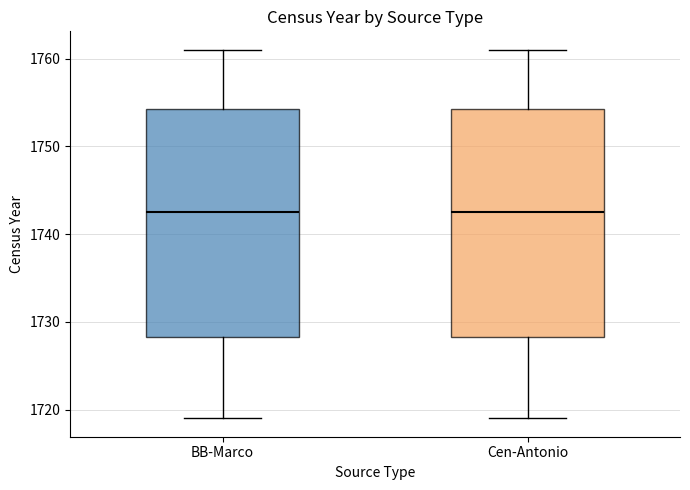

Reading left to right, read every box against the y-axis: the position of its median line, the range the box covers, and the ends of its whiskers. The values are not printed on the chart, so give them approximately, as read against the axis.

BB-Marco: median 1743, box 1728 to 1754, whiskers 1719 to 1761
Cen-Antonio: median 1743, box 1728 to 1754, whiskers 1719 to 1761